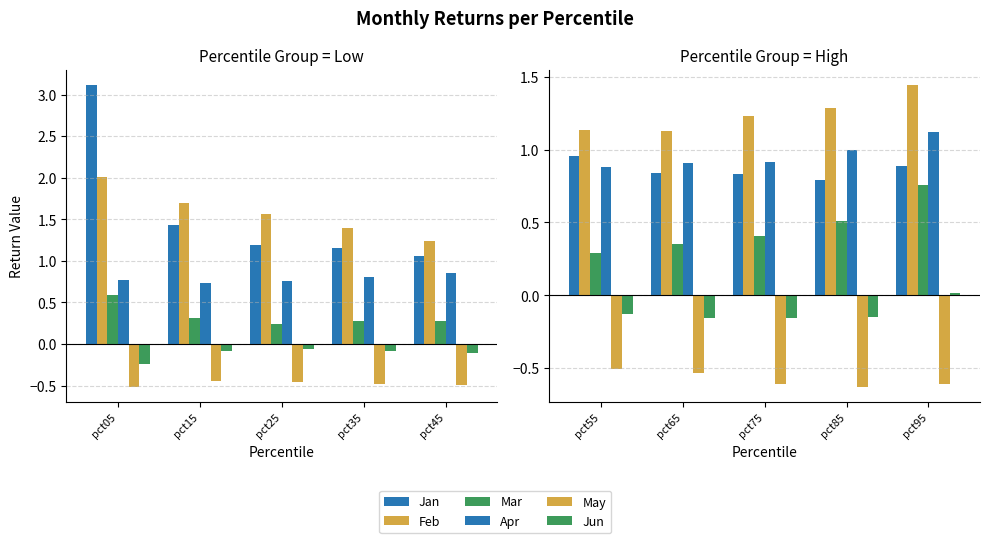

Which has a higher value, pct55 or pct65?

pct55